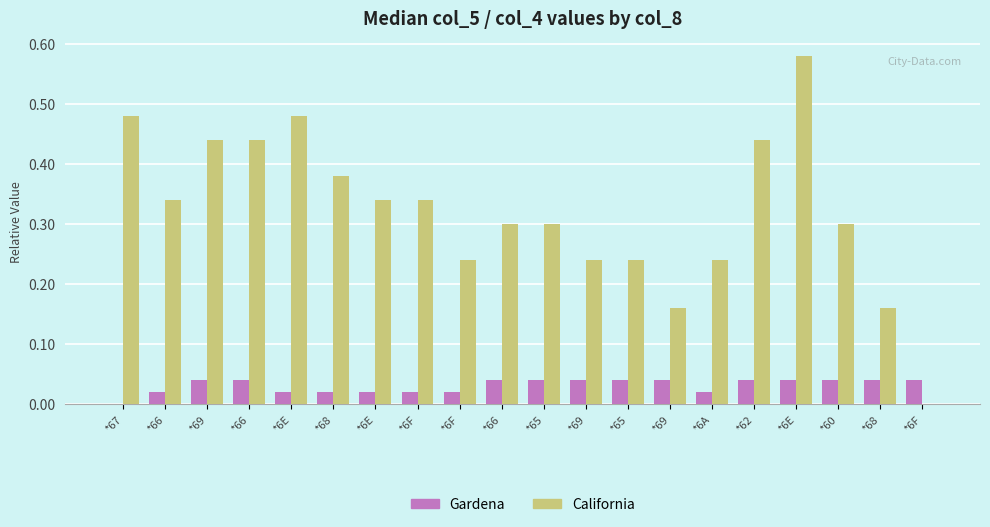

What are all the series names shown in the legend?

Gardena, California